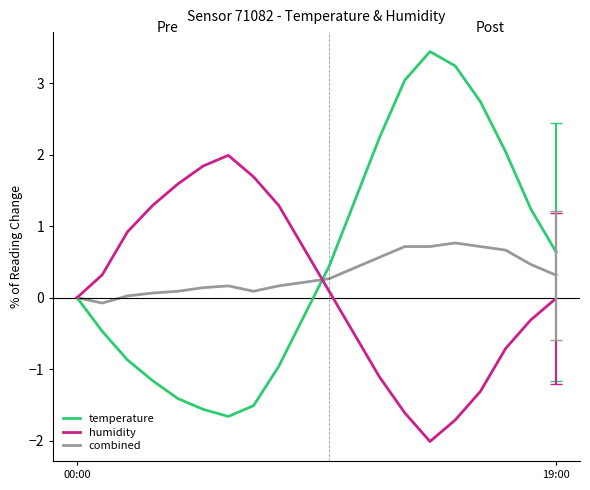

What is the lowest value of the temperature series?

-1.7